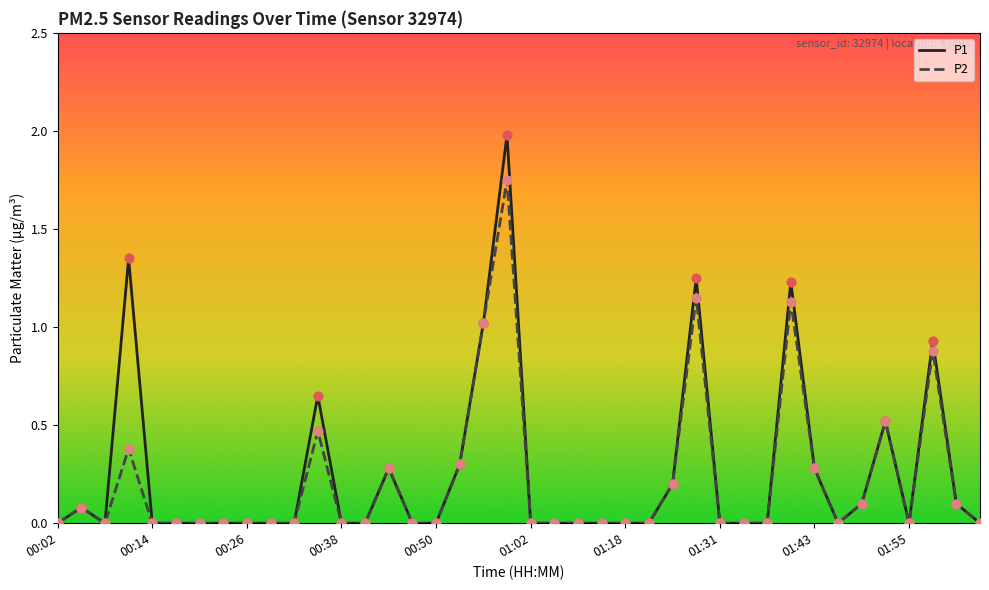

Which series has the widest spread of values?

P1